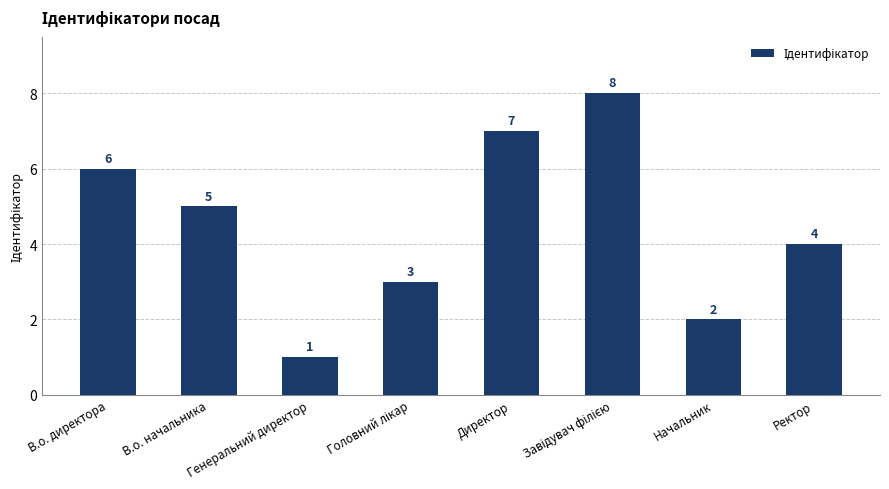

How many categories are shown in the chart?

8